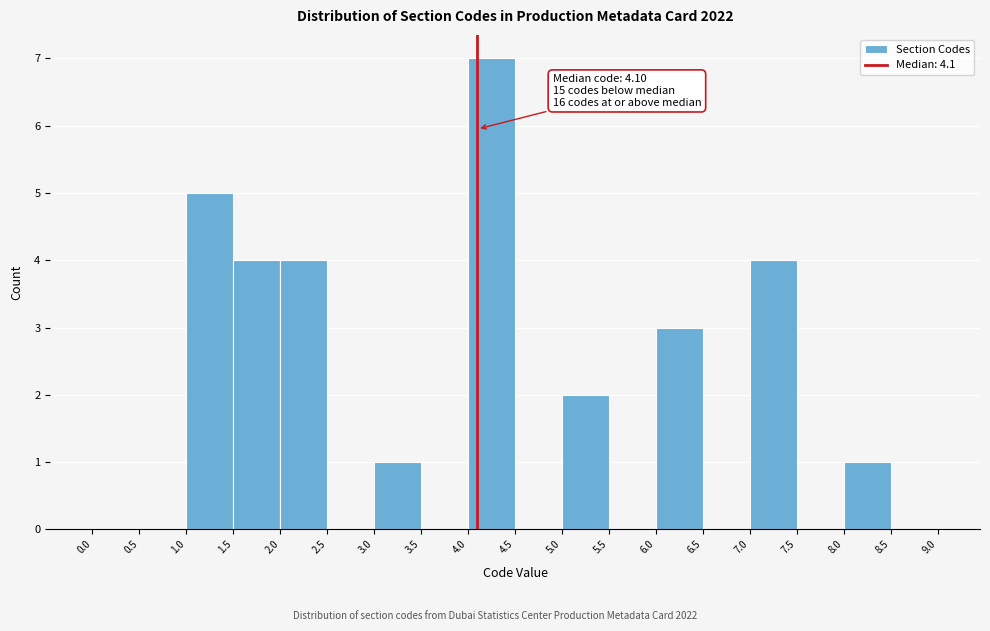

Over which range of the x-axis is the bar tallest?

4.0 to 4.5